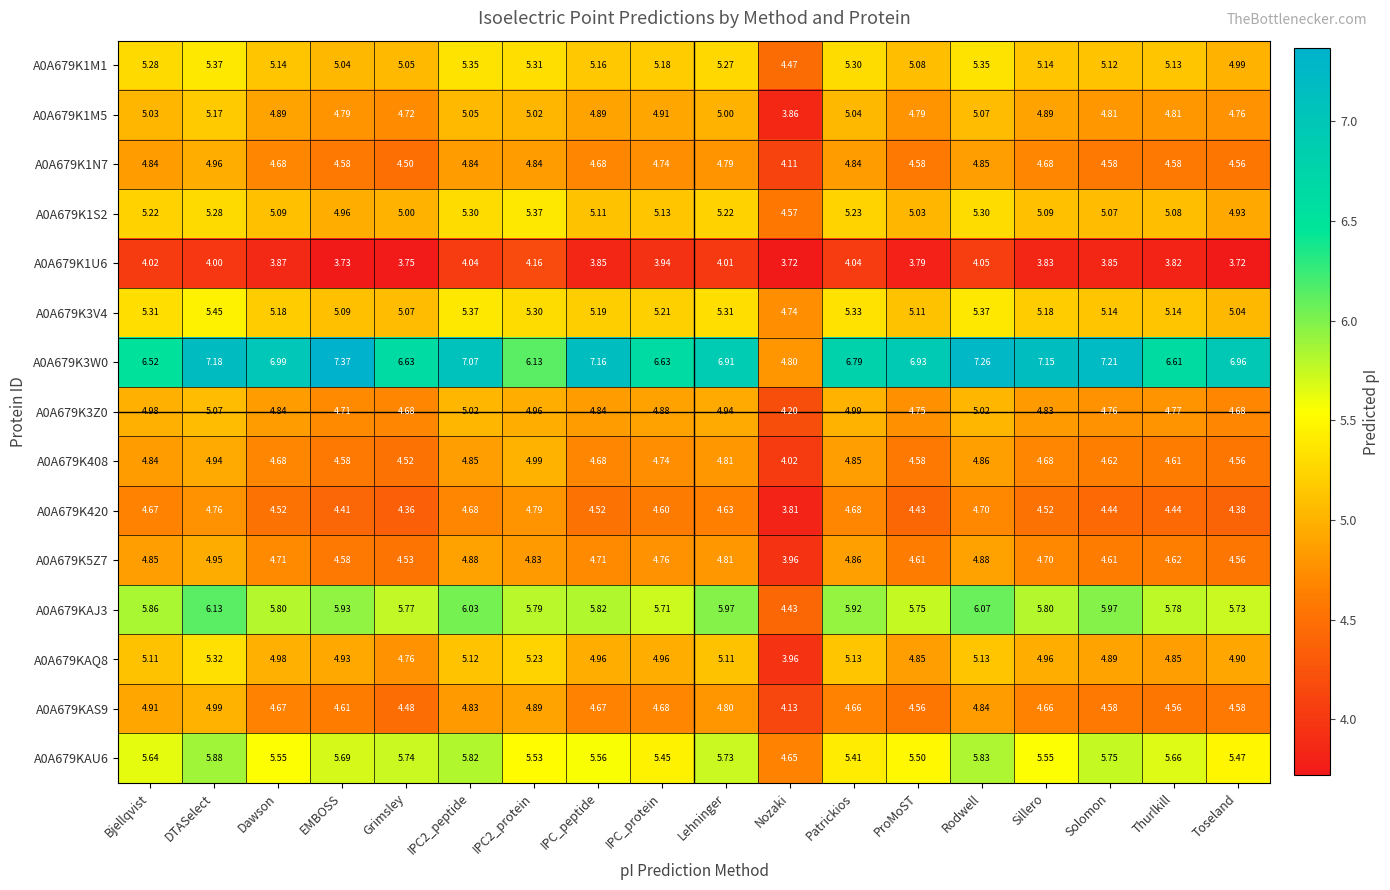

At which label does A0A679KAQ8 first exceed 4?

Bjellqvist